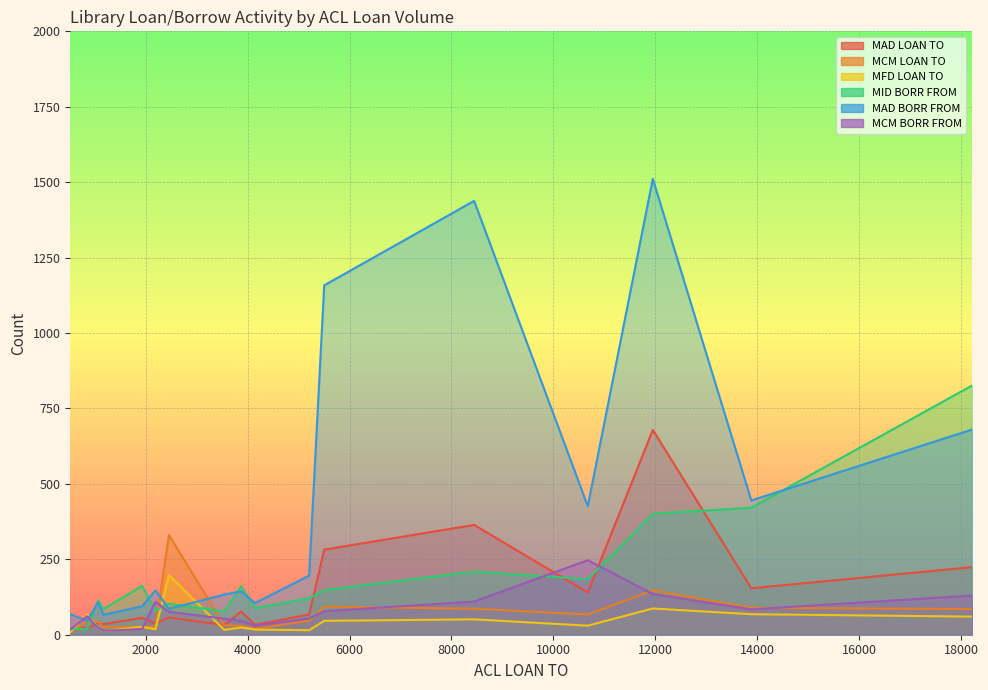

What is the difference between the maximum and minimum values in the MAD LOAN TO series?

659